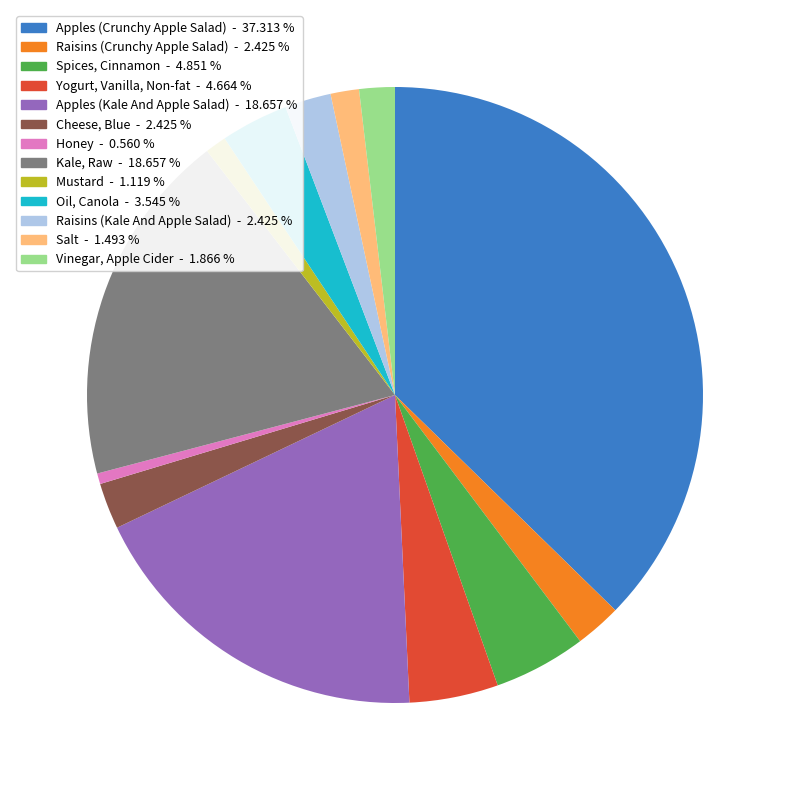

Is the sum of Raisins (Crunchy Apple Salad) and Cheese, Blue greater than half?

No